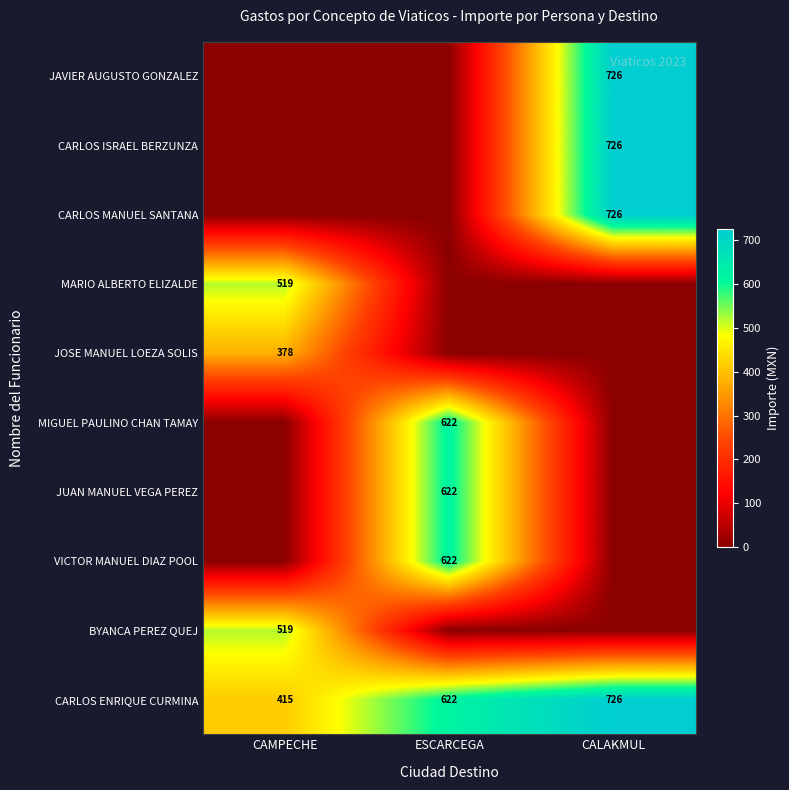

True or false: JAVIER AUGUSTO GONZALEZ has a value of 726 at CALAKMUL.

True